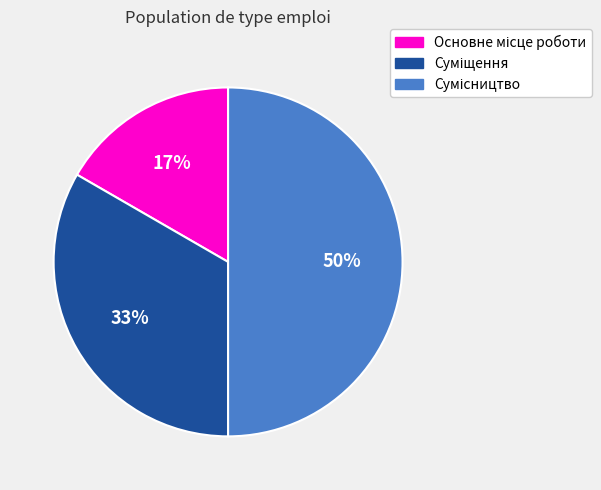

To the nearest percent, what is the difference between the largest and smallest slice percentages?

33%